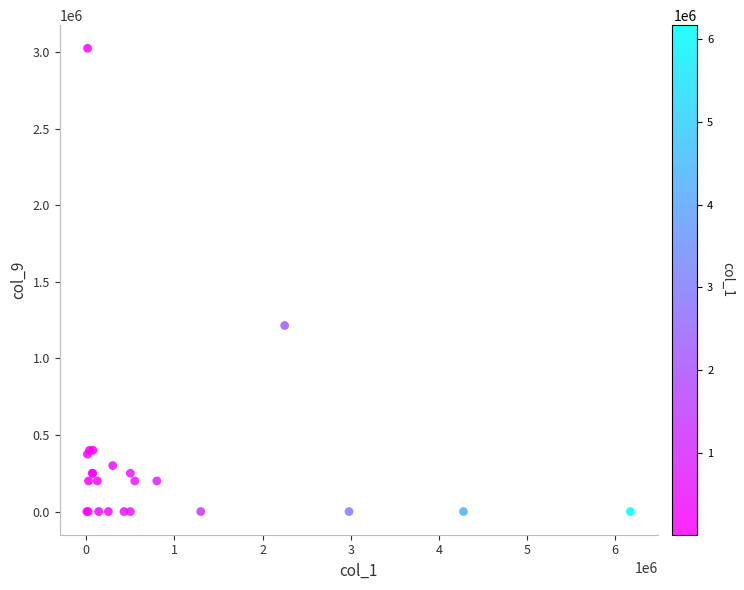

What Y value in the scatter plot is closest to 1512500?

1215000